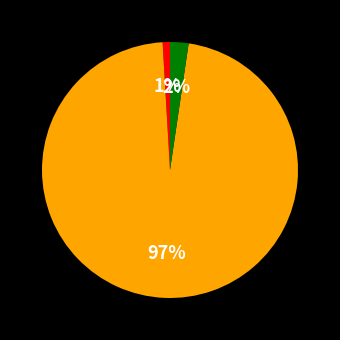

To the nearest percent, what is the average slice percentage?

33%